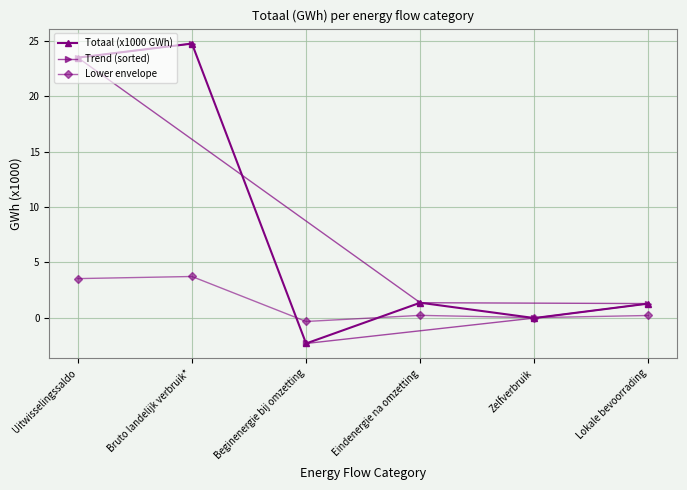

Which series has the largest range (max minus min)?

Totaal (x1000 GWh)